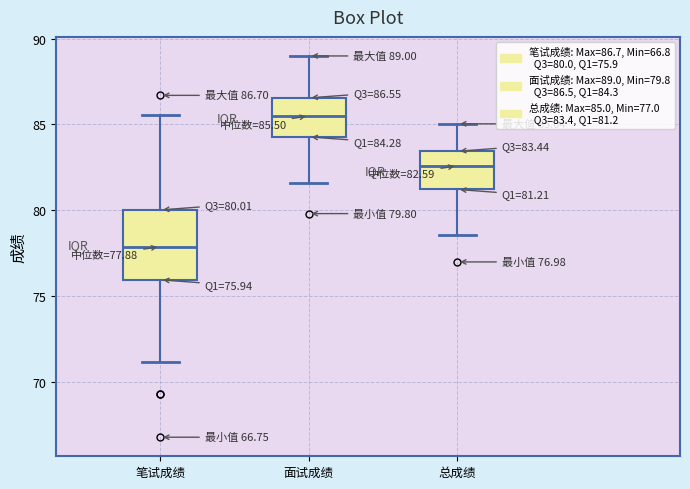

Which box has the highest median line?

面试成绩